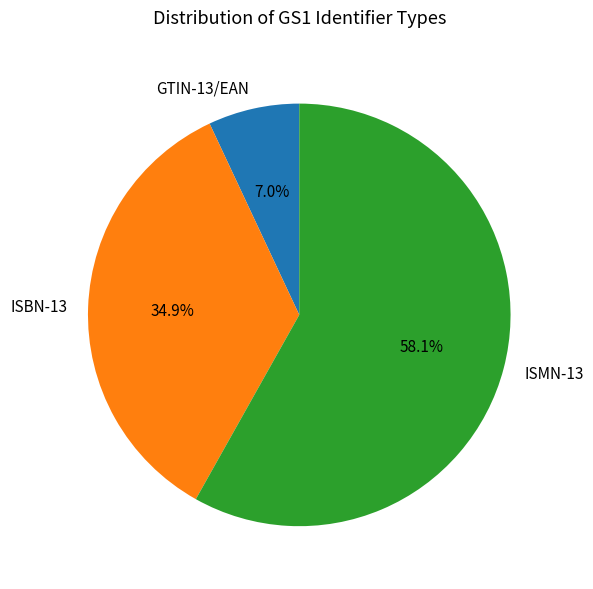

Is GTIN-13/EAN the majority of the pie?

No